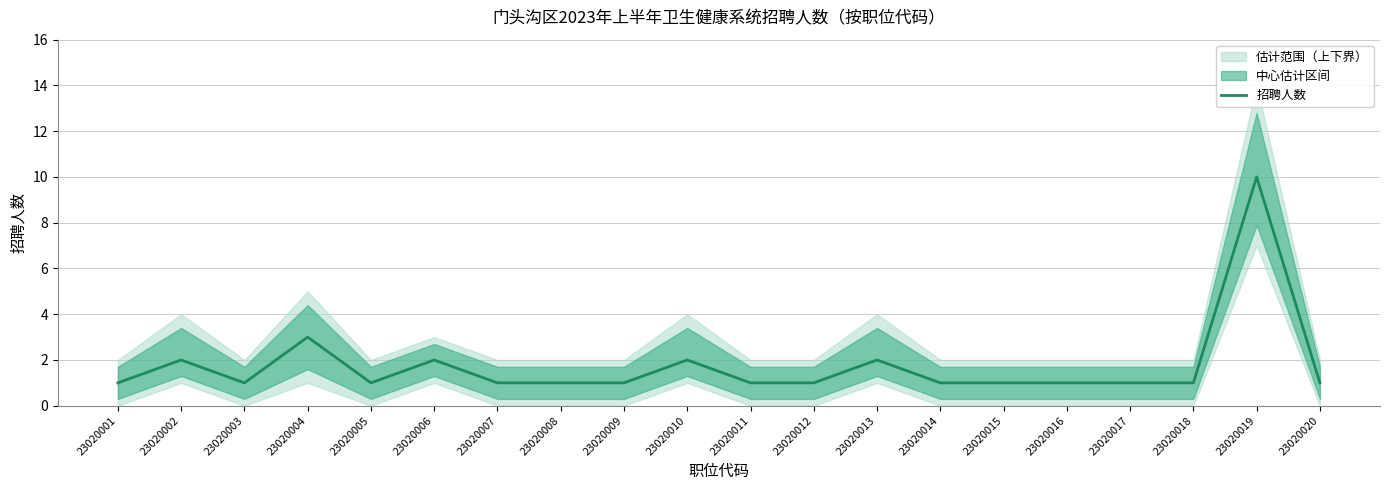

List the labels in order of value, largest first.

23020019, 23020004, 23020002, 23020006, 23020010, 23020013, 23020001, 23020003, 23020005, 23020007, 23020008, 23020009, 23020011, 23020012, 23020014, 23020015, 23020016, 23020017, 23020018, 23020020